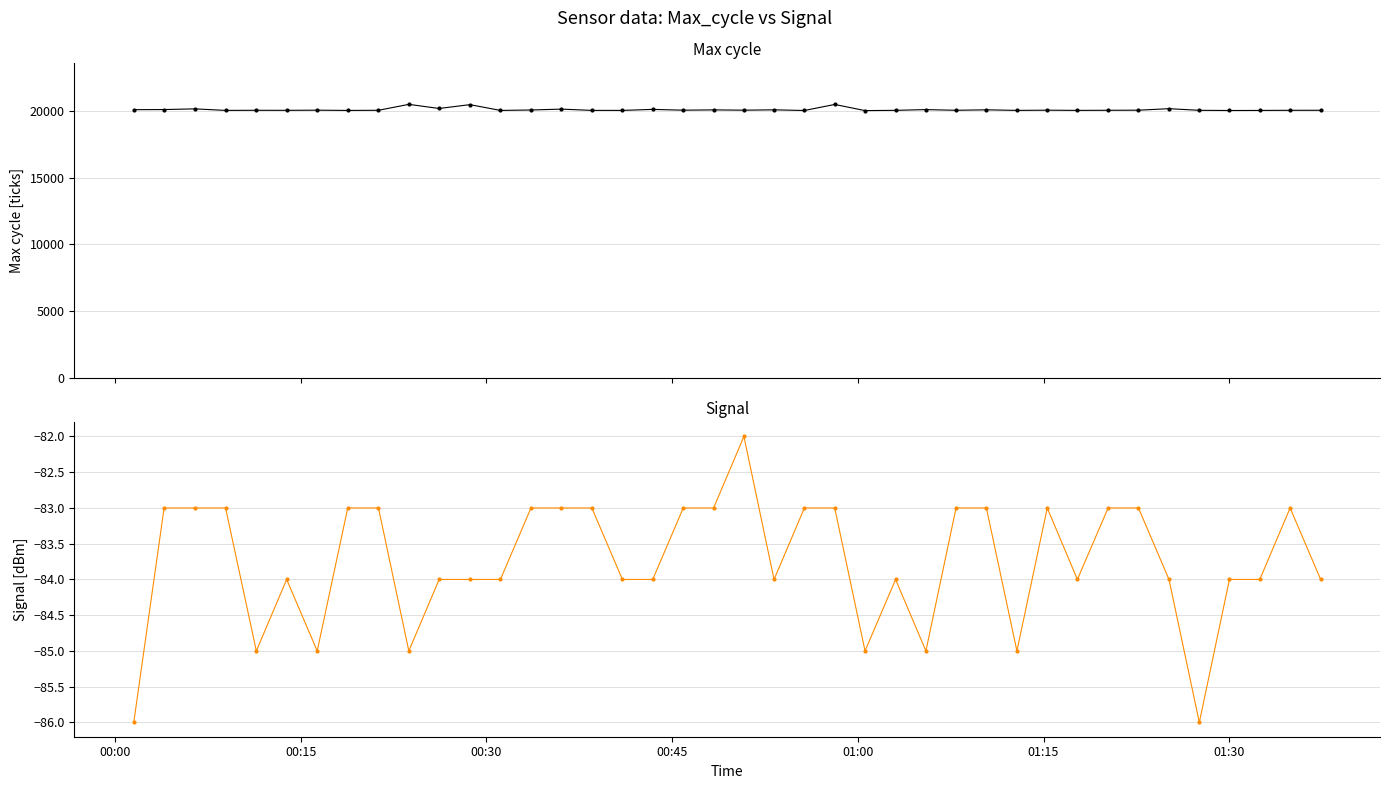

What is the average value of the Signal series?

-84